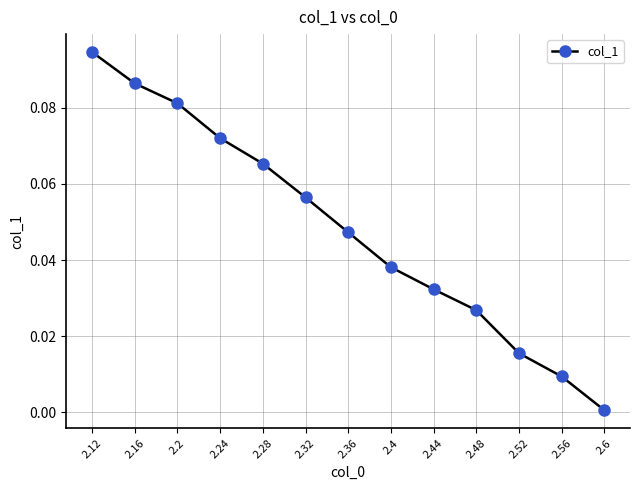

The chart shows a value of 0.0 at 2.56. True or false?

True